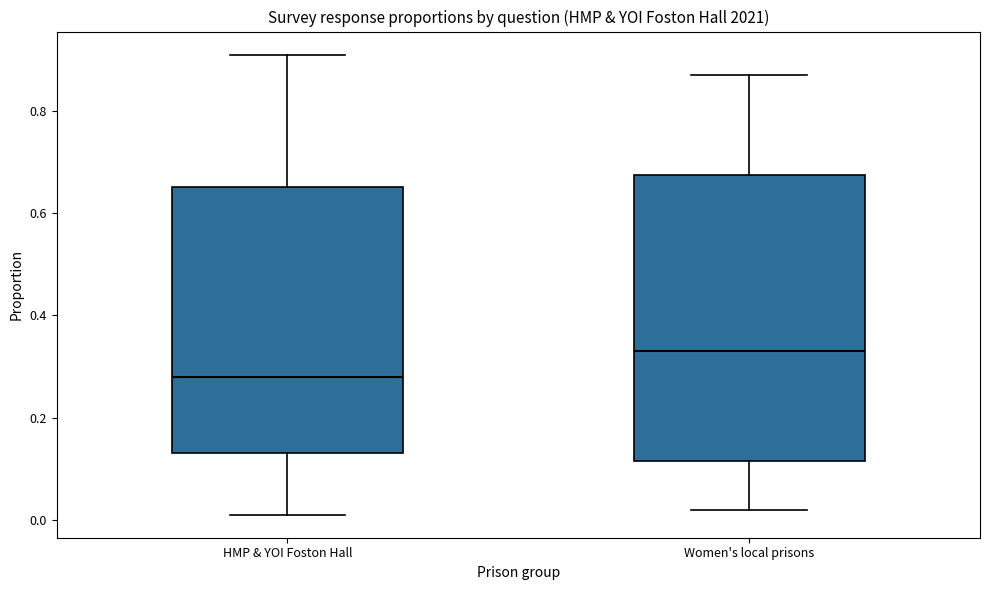

Where does the upper whisker of the box for Women's local prisons end on the y-axis? The values are not printed on the chart, so give them approximately, as read against the axis.

0.88